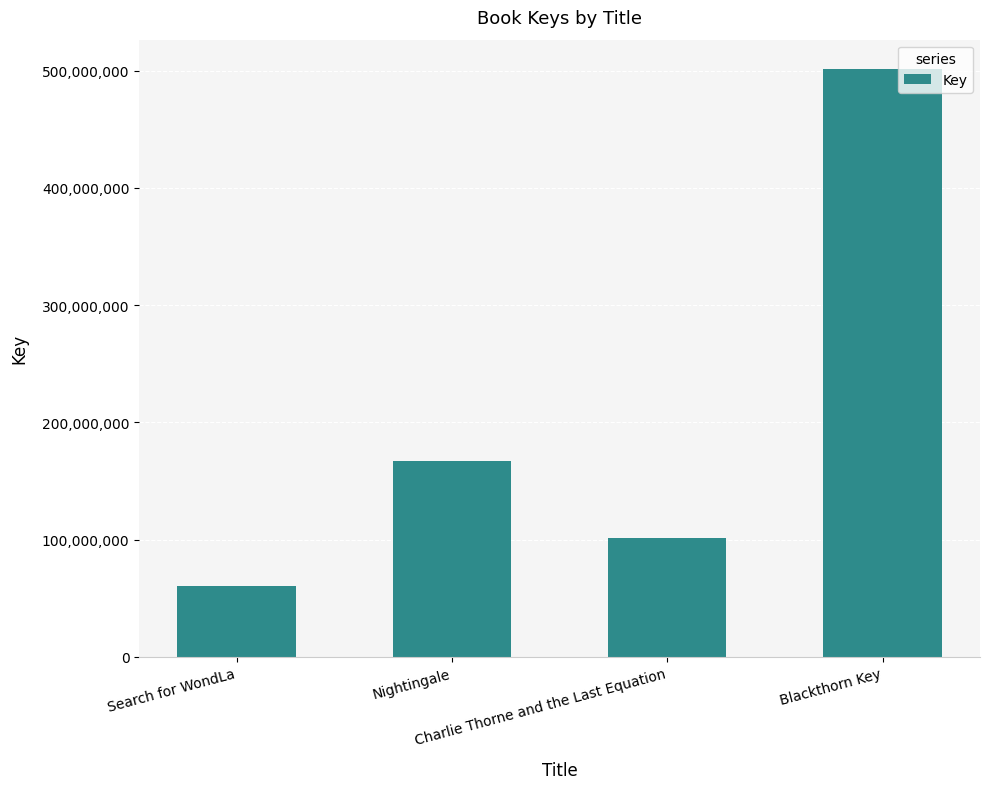

Rank the categories by value from lowest to highest.

Search for WondLa, Charlie Thorne and the Last Equation, Nightingale, Blackthorn Key